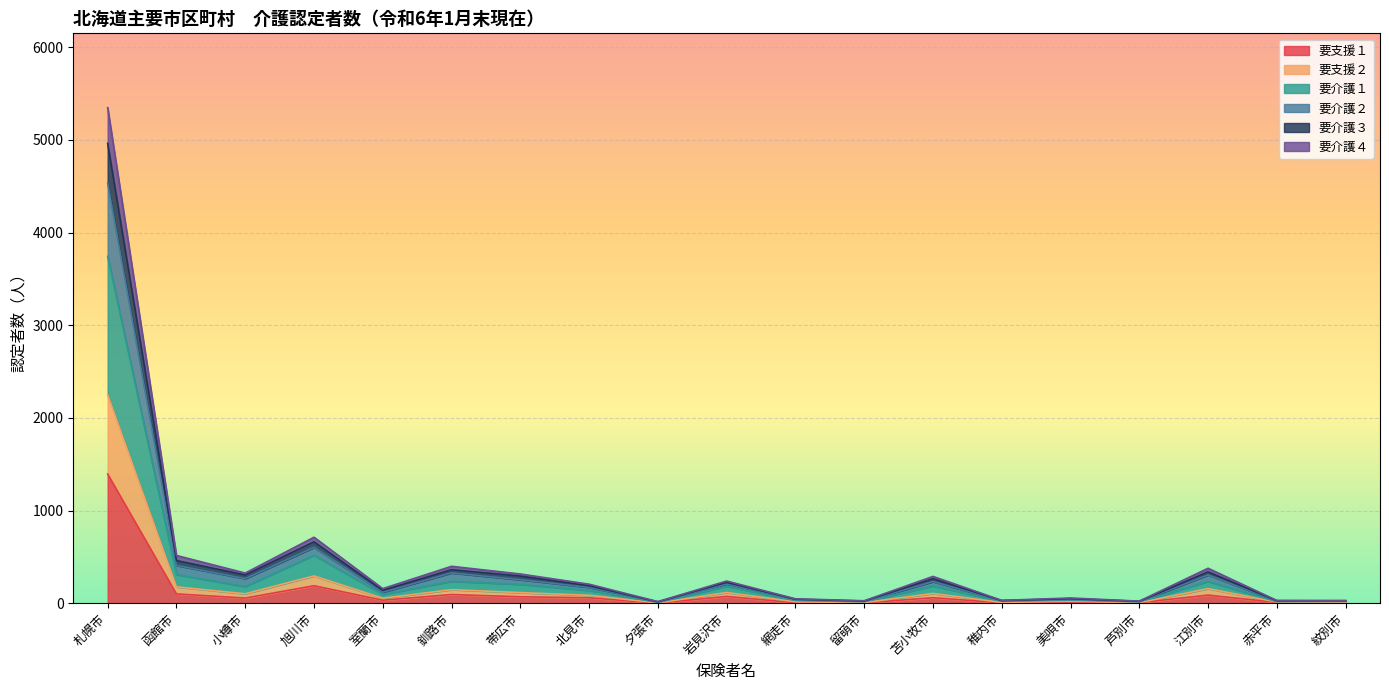

Which category has the highest value in the 要支援１ series?

札幌市